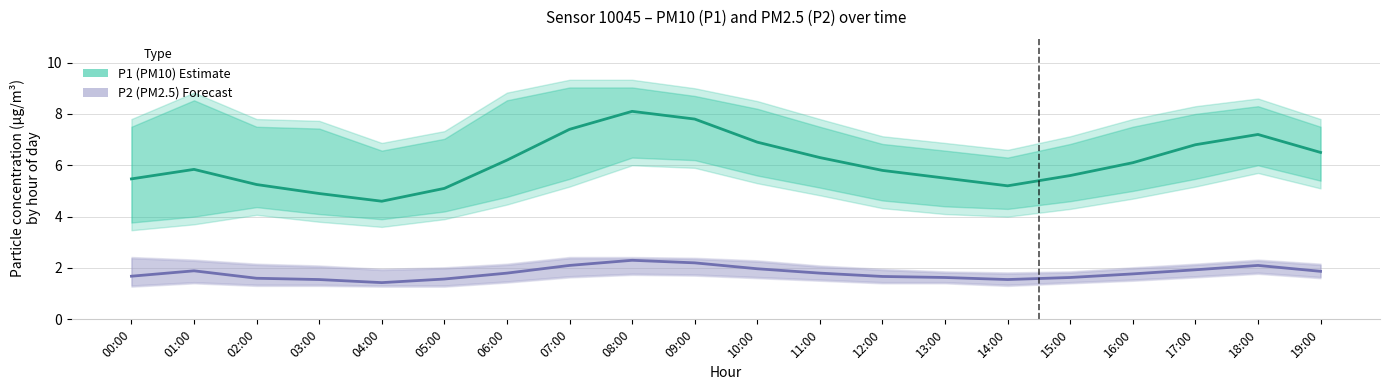

The value of P1 (PM10) at 06:00 is 6.2. True or false?

True